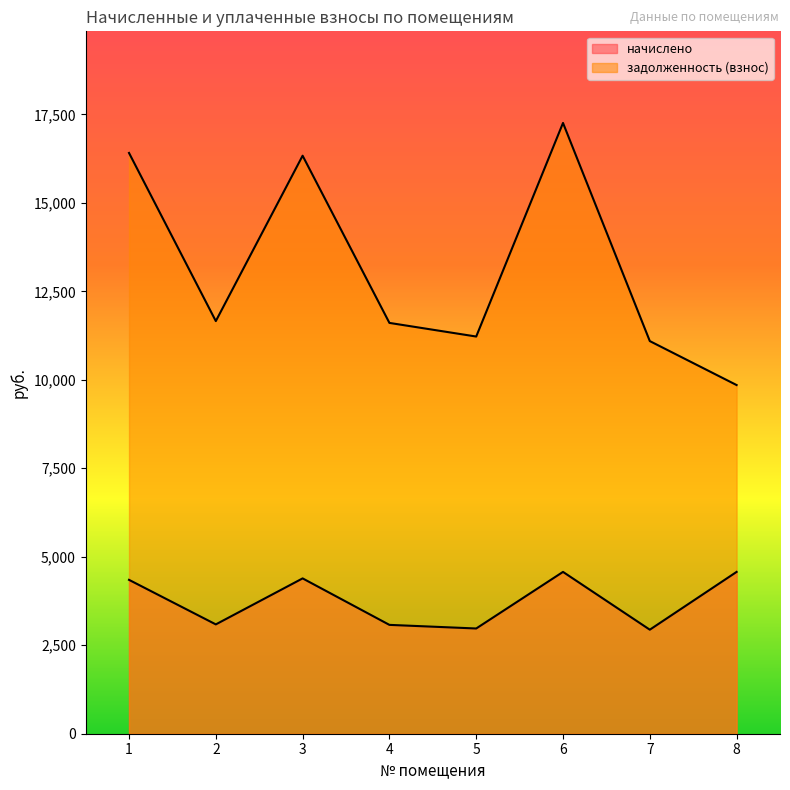

Rank the series by their maximum value, from highest to lowest.

задолженность (взнос), начислено